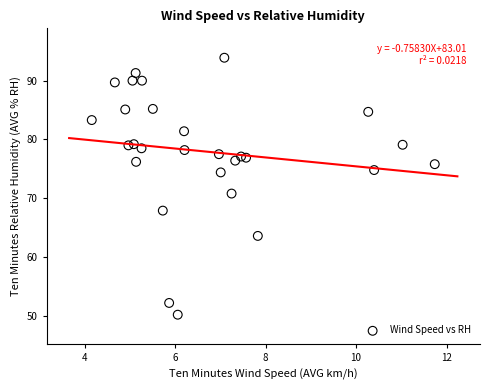

What is the range of Y values (max minus min)?

43.7